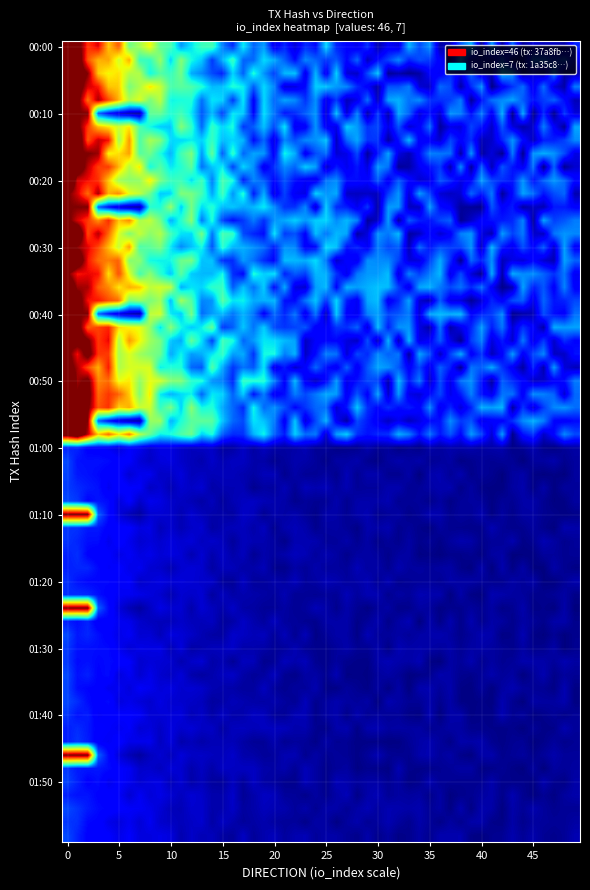

Which series has the largest total across all categories?

37a8fbfe057f3767058b291e388af682478d2cd